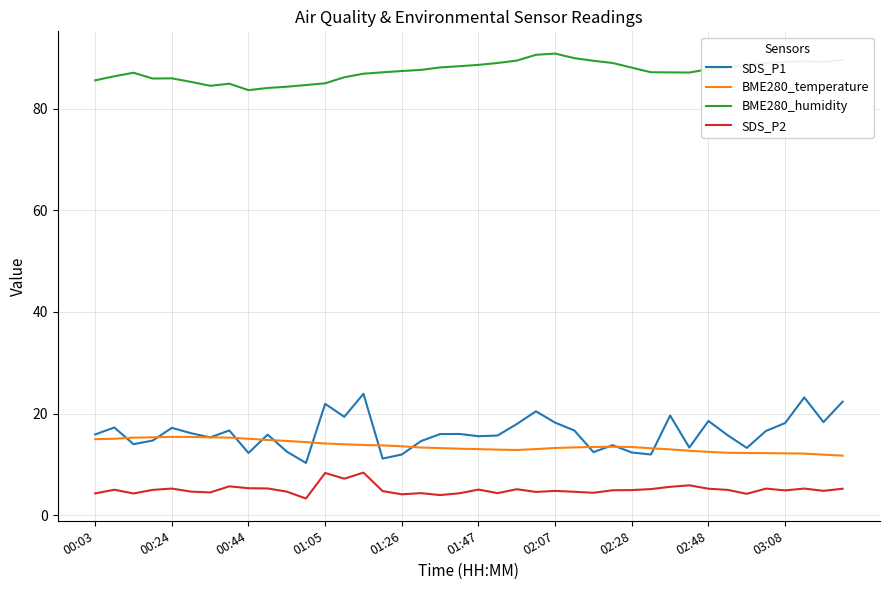

True or false: BME280_humidity and BME280_temperature cross at least once.

False